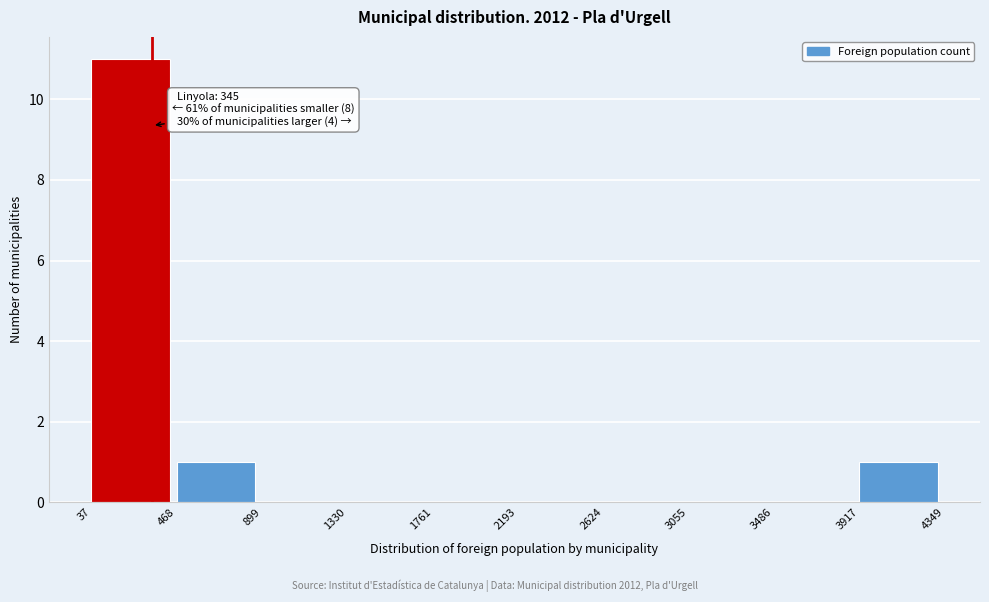

Over which range of the x-axis is the bar tallest?

37 to 468